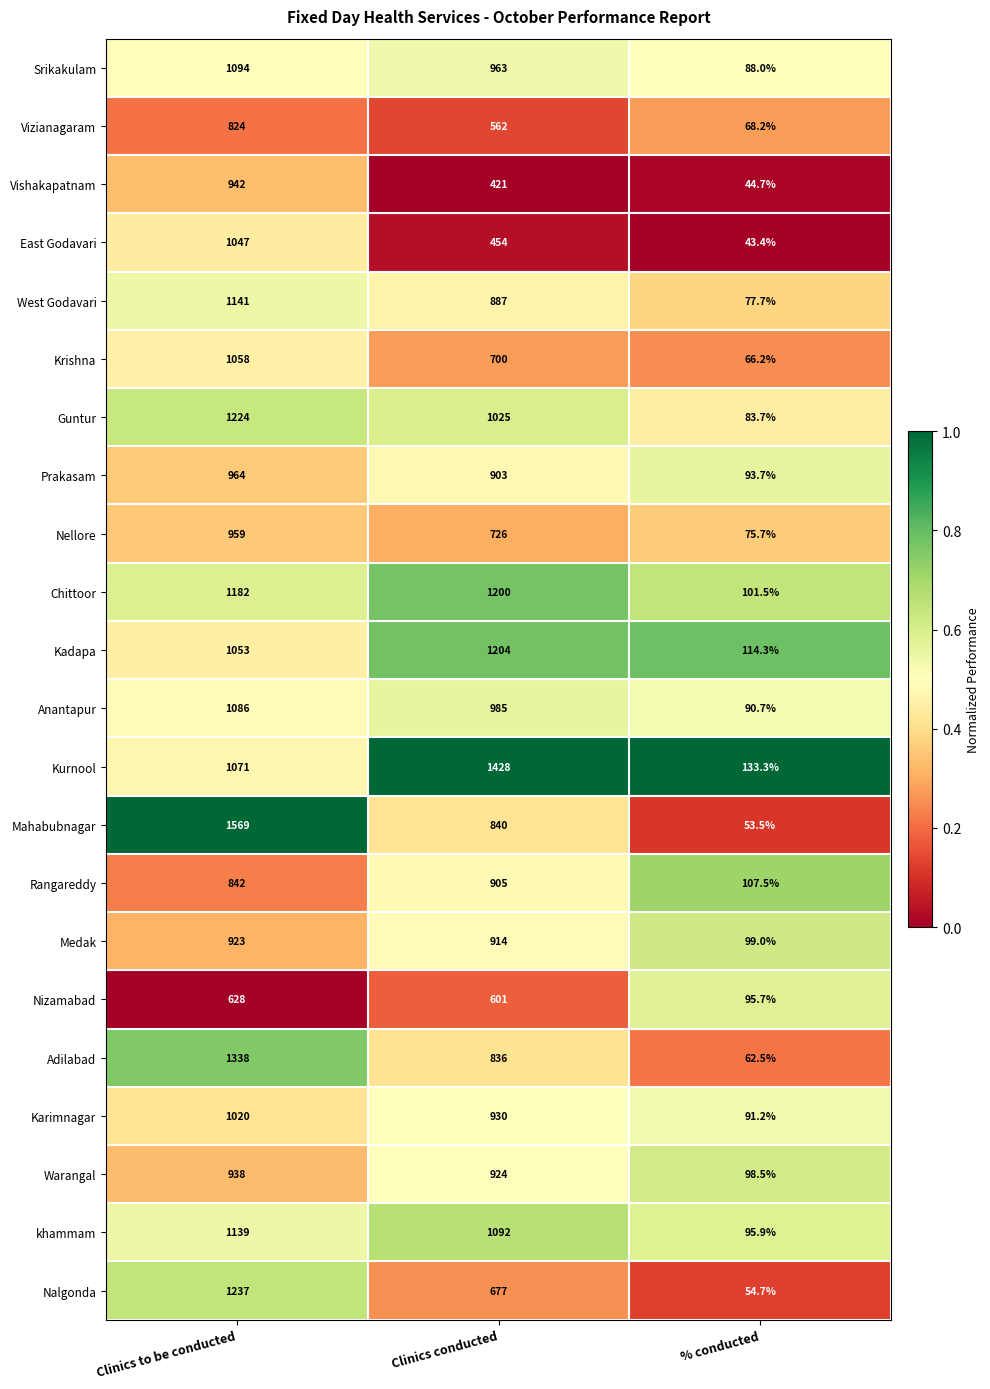

What is the sum of the Nizamabad values at Clinics conducted and % conducted?

696.7